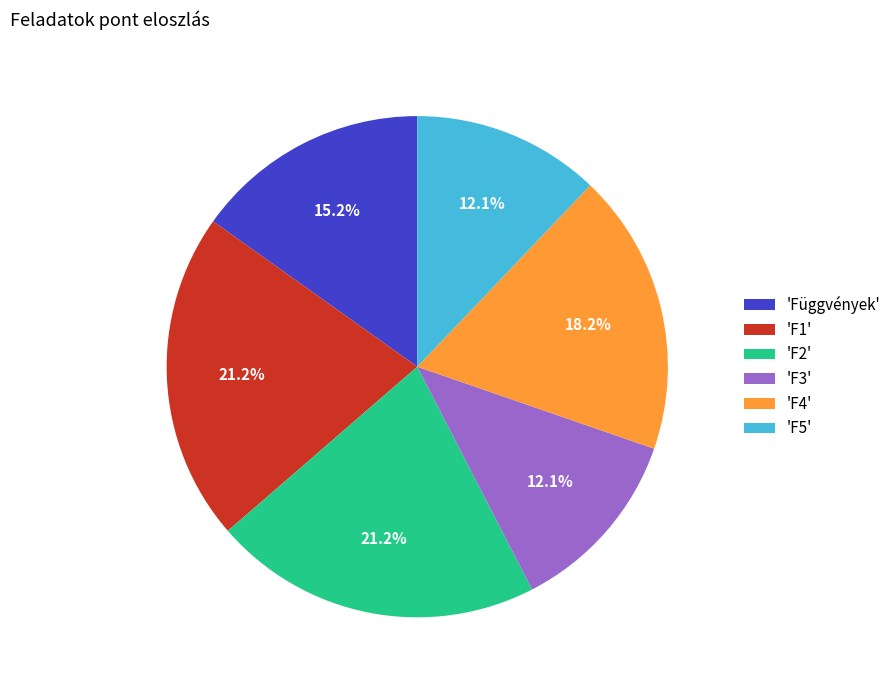

Count the number of slices in the pie.

6